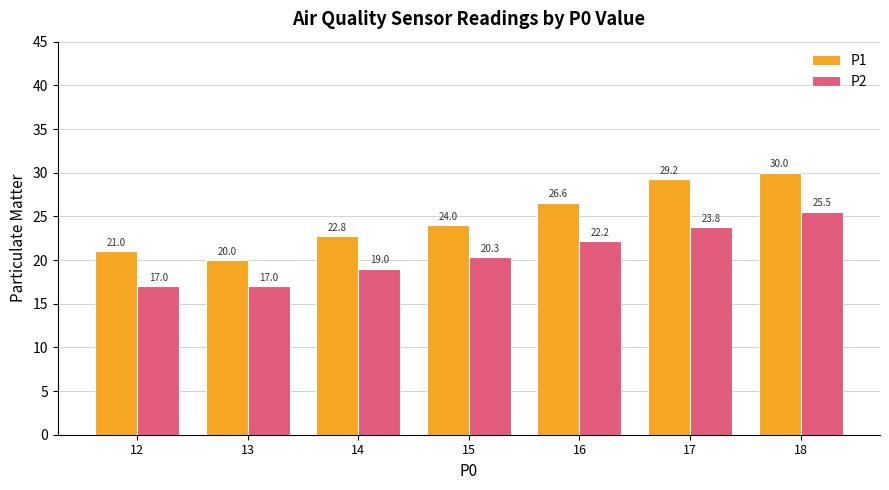

What is the total value across all series at 18?

55.5